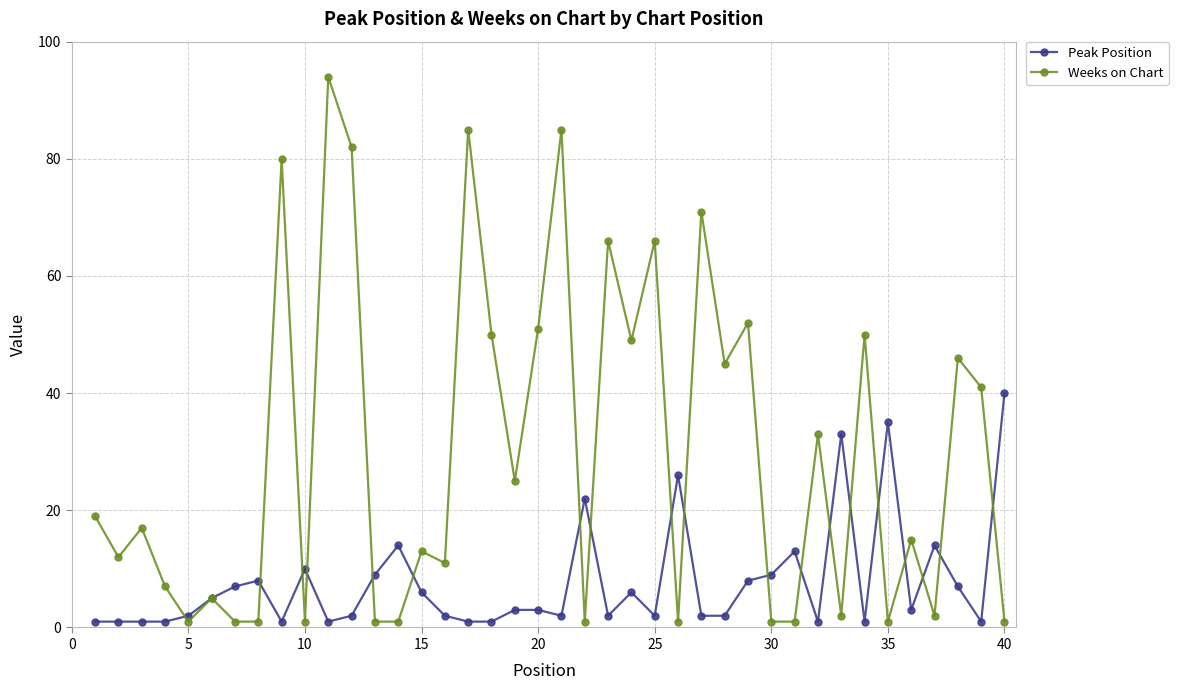

True or false: Weeks on Chart and Peak Position intersect in this chart.

True